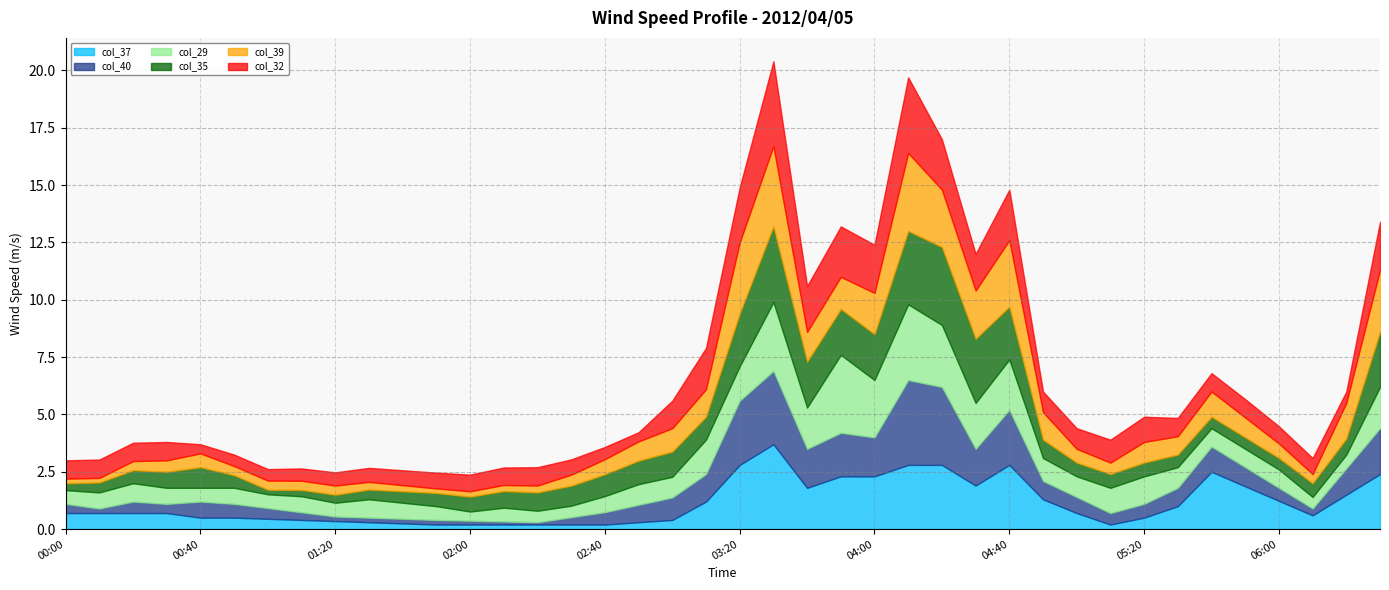

Where is the first local minimum for col_32?

2012/04/05 00:40